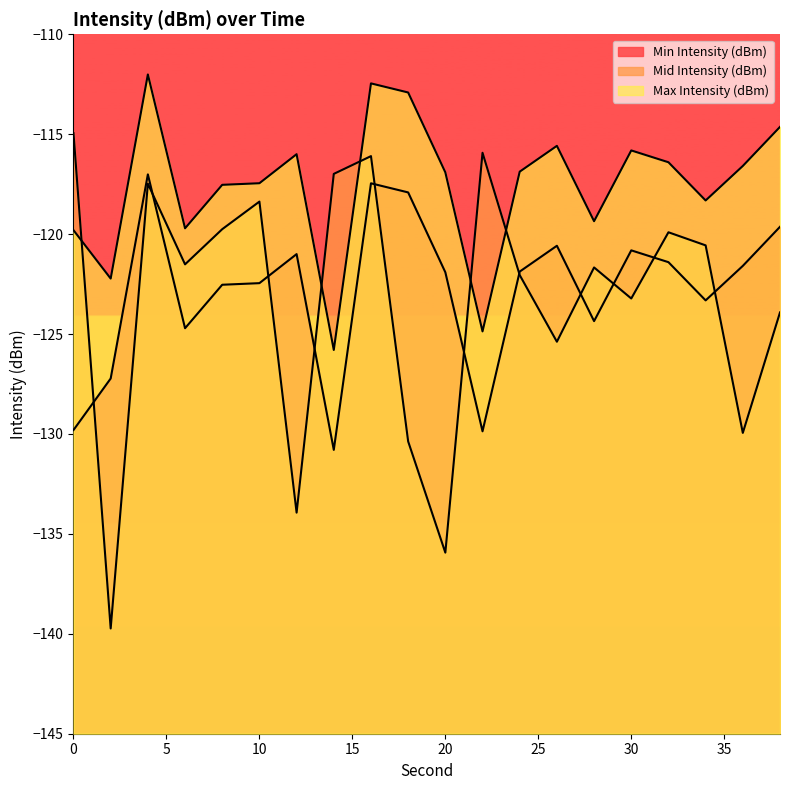

What are all the series names shown in the legend?

Min Intensity (dBm), Mid Intensity (dBm), Max Intensity (dBm)